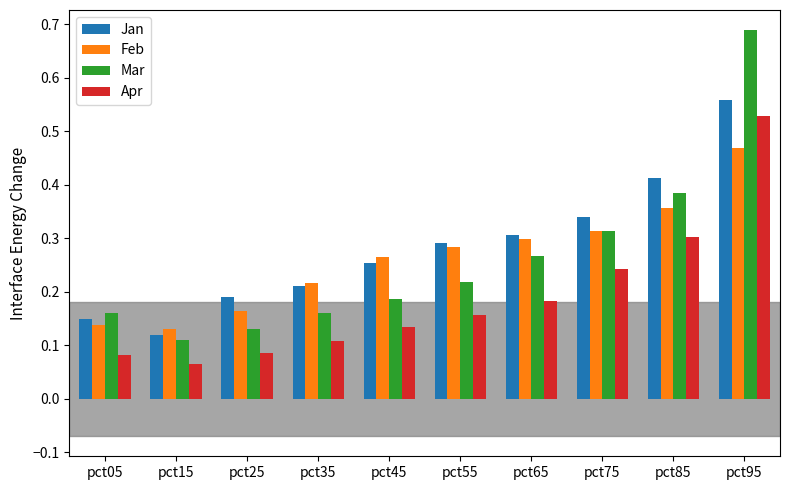

Between pct15 and pct75, which series saw the biggest shift?

Jan